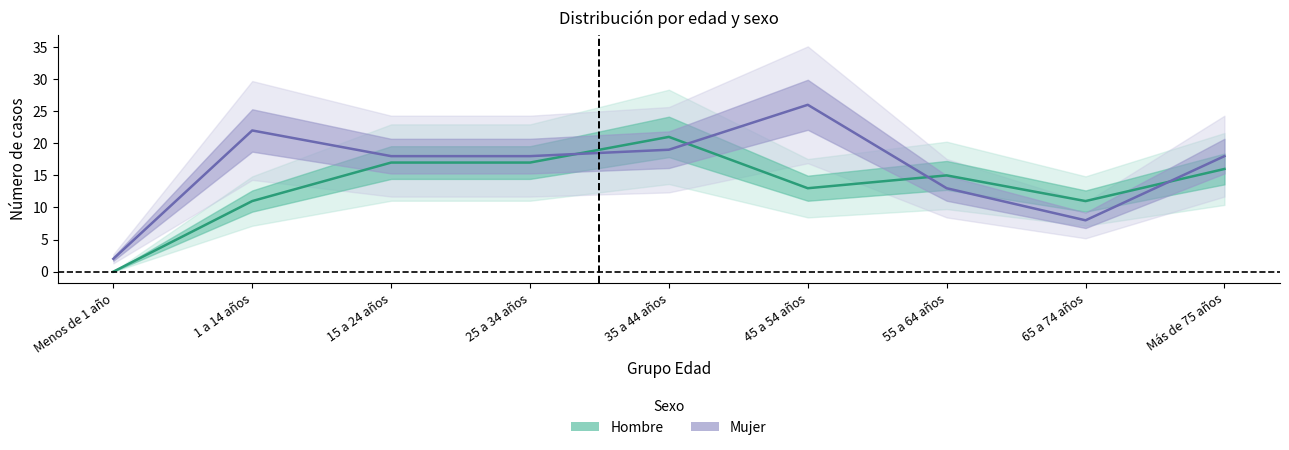

List the series in order of their overall mean, highest first.

Mujer, Hombre